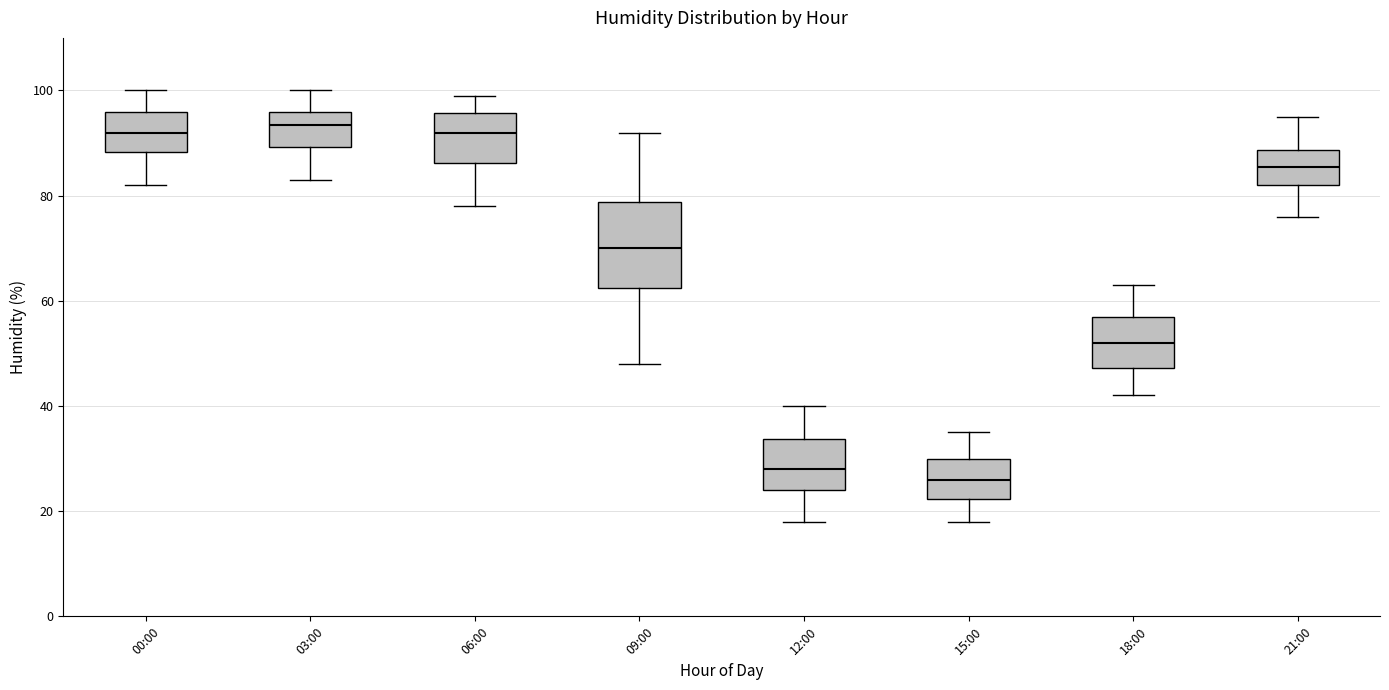

Which box is the tallest, from its lower edge to its upper edge?

09:00